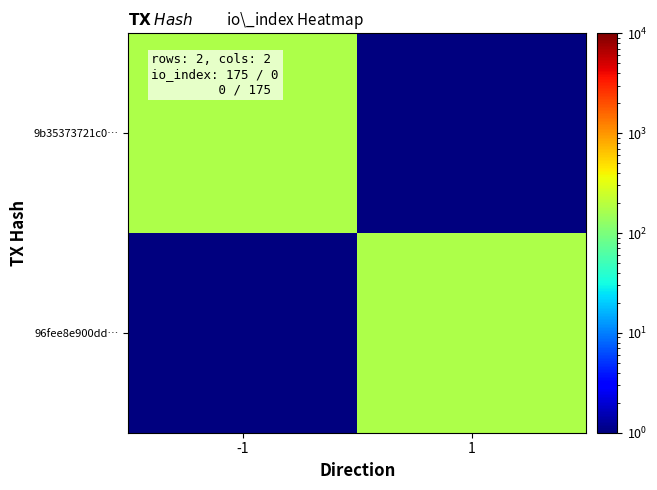

Reading left to right, extract all data points from this chart.

9b35373721c0…: -1=175.0	1=0.5
96fee8e900dd…: -1=0.5	1=175.0